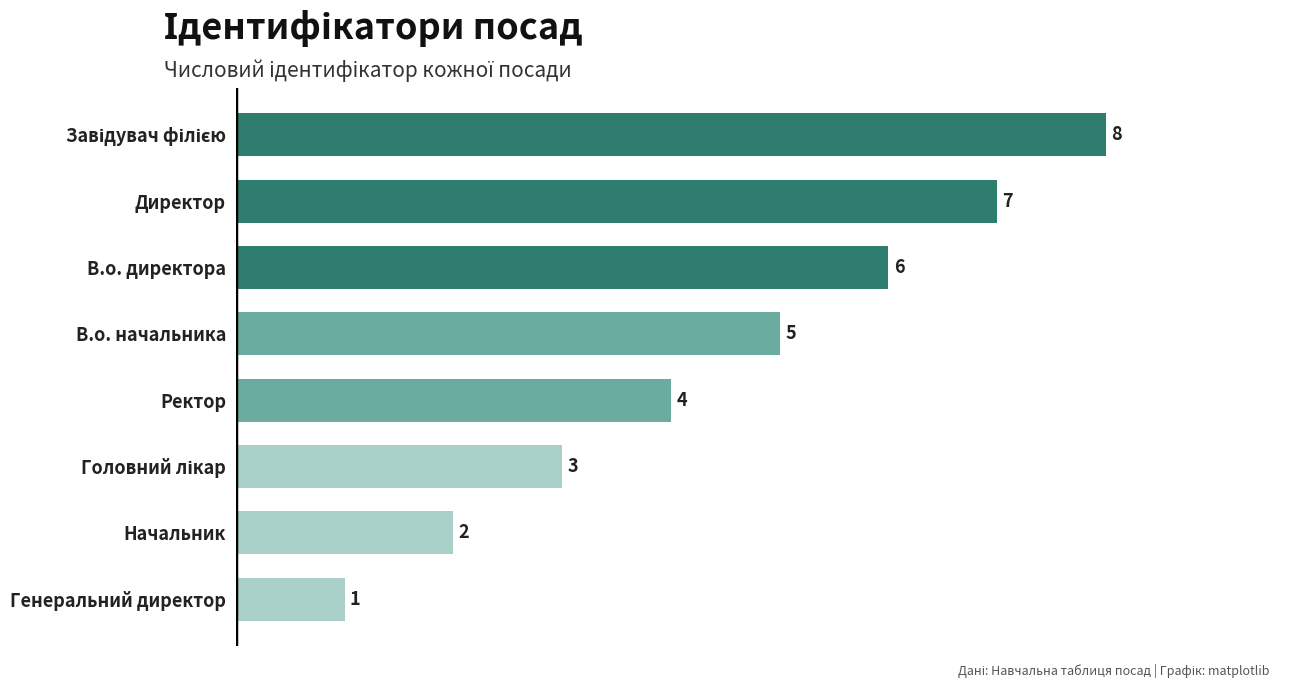

Between В.о. директора and В.о. начальника, which is larger?

В.о. директора